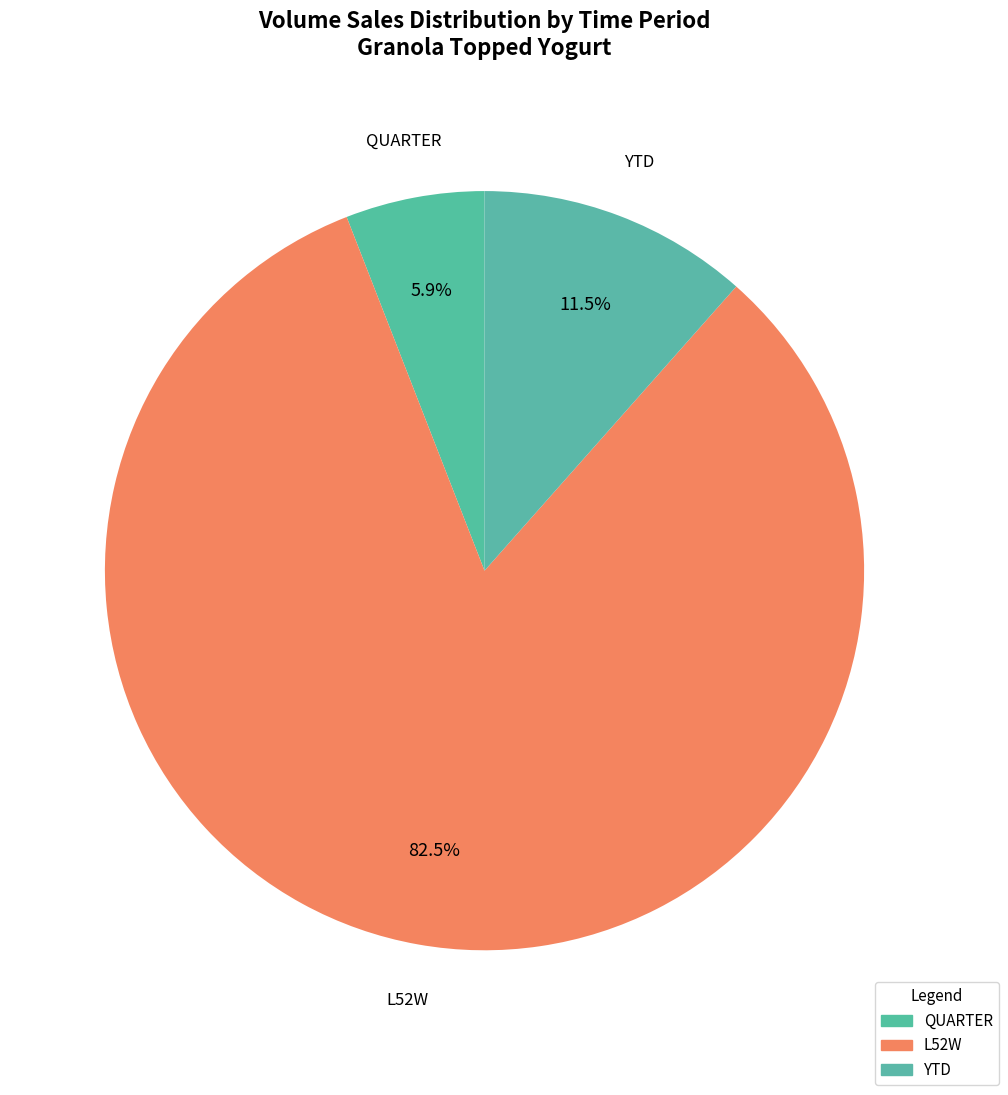

What is the largest slice in the pie chart?

L52W